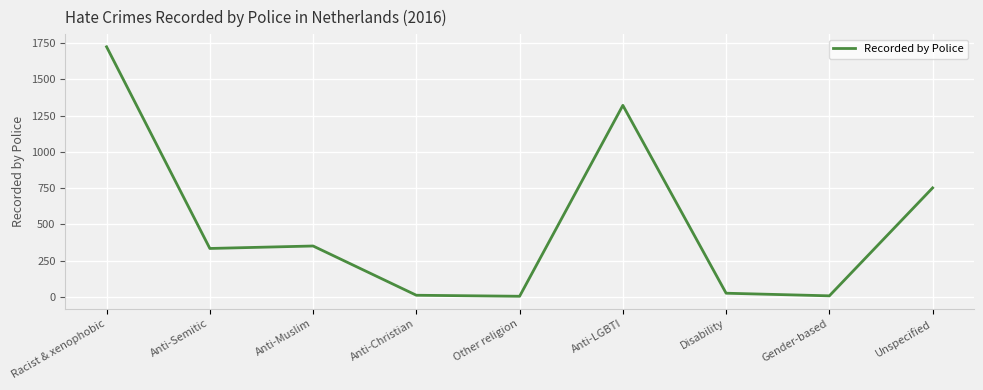

What is the greatest value displayed?

1723